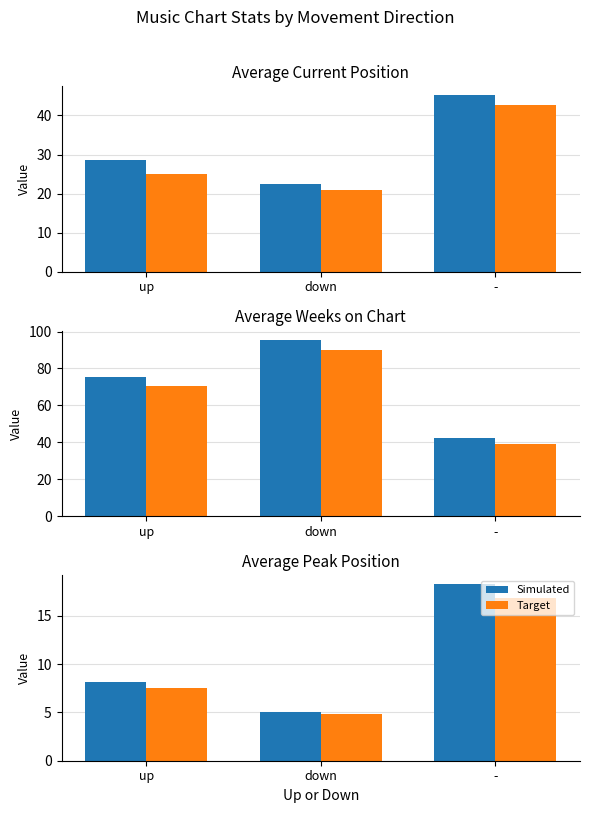

Count the number of data series in this chart.

2